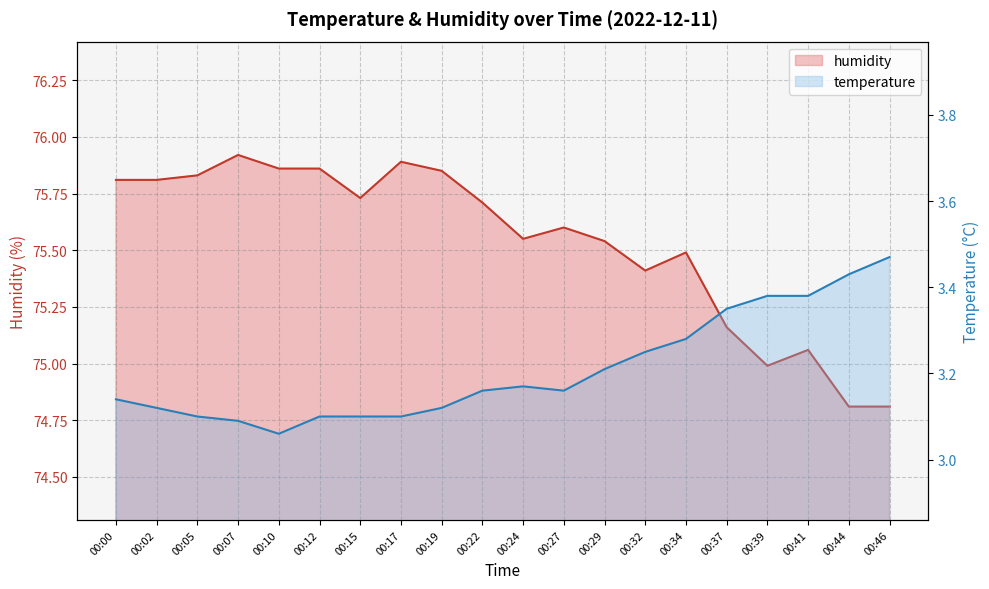

Rank the series by their maximum value, from lowest to highest.

temperature, humidity